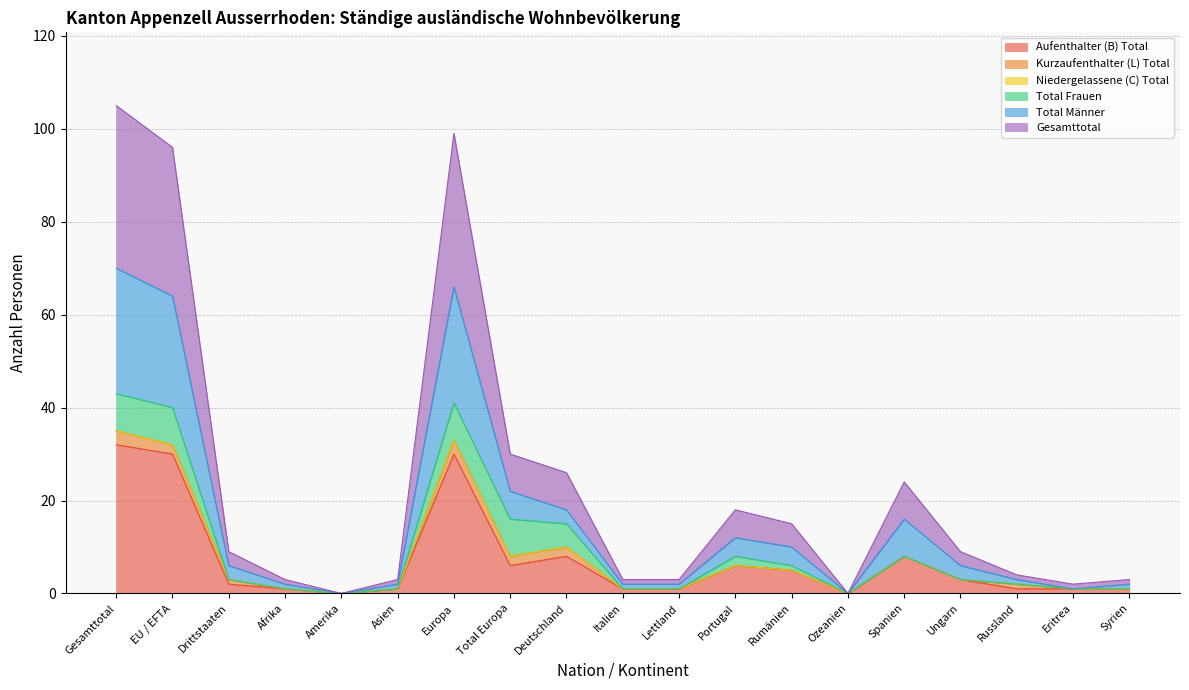

What is the maximum value for Aufenthalter (B) Total?

32